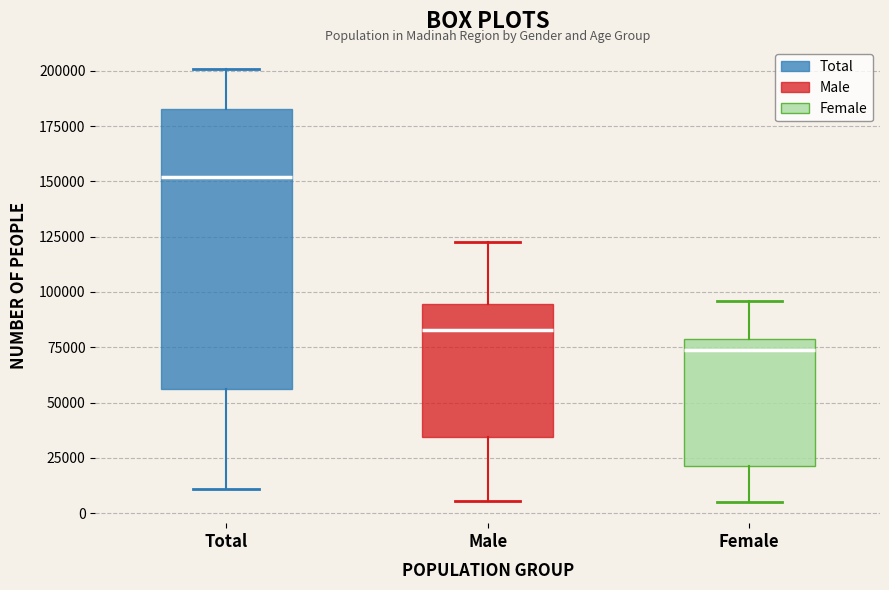

Which box has the highest median line?

Total